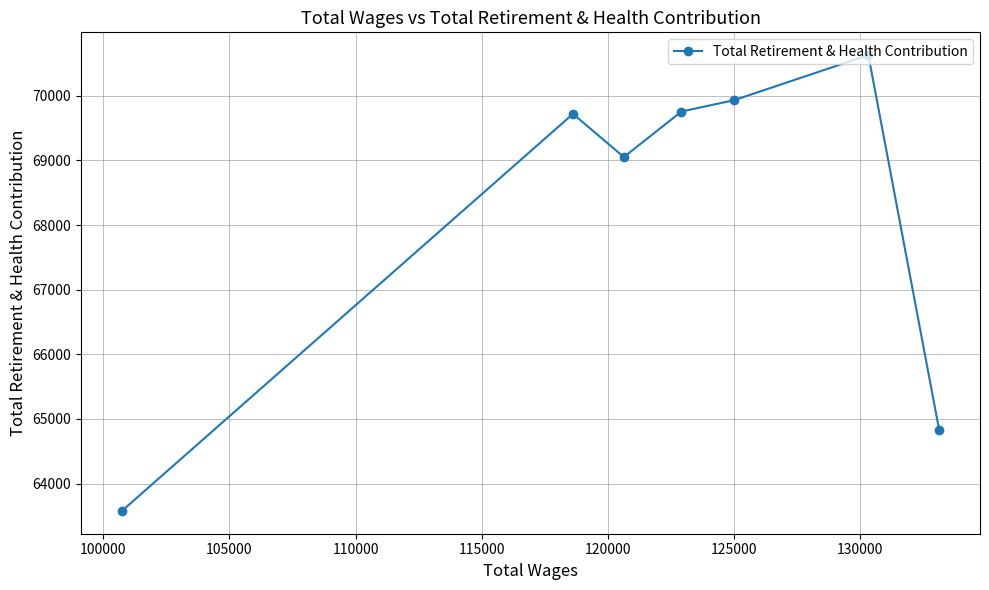

What is the value of the 7th point from the left?

64832